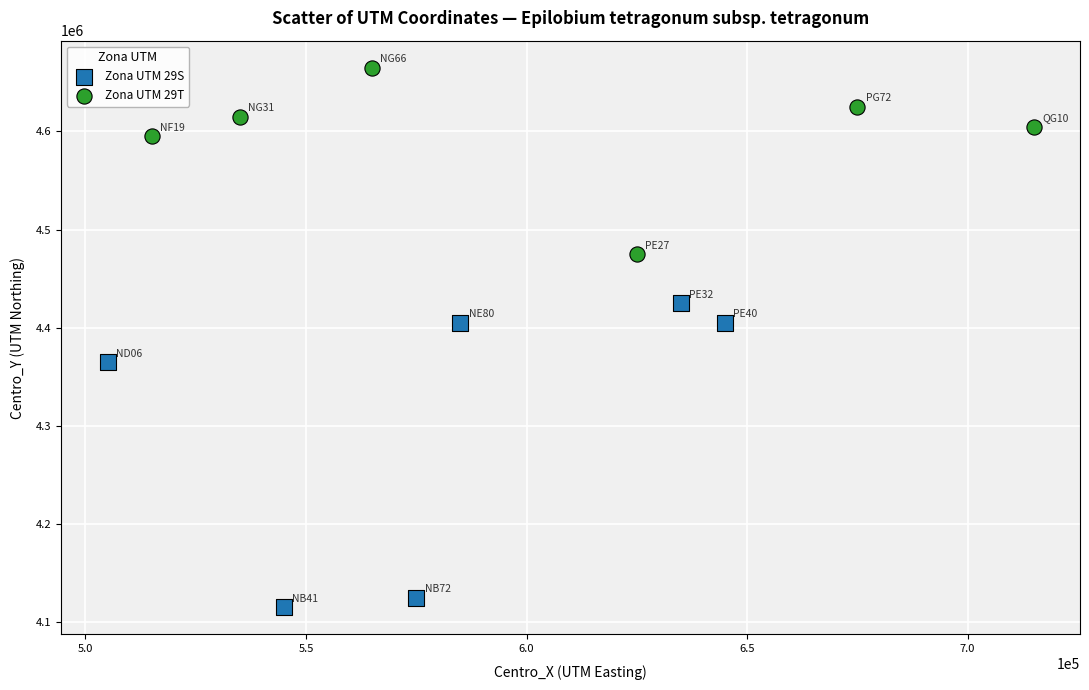

What are all the series names shown in the legend?

Zona UTM 29S, Zona UTM 29T